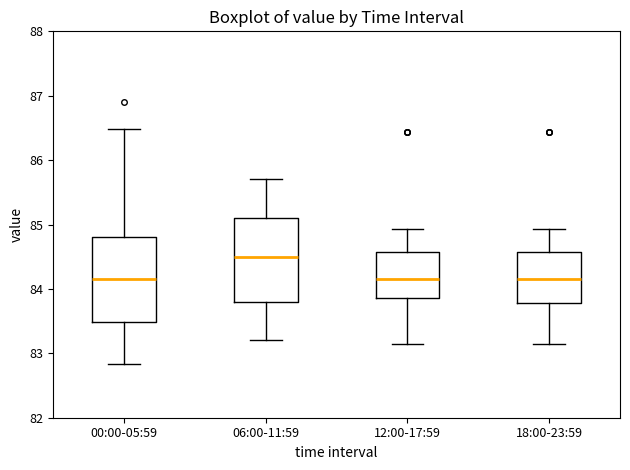

Where is the upper edge of the box for 00:00-05:59 on the y-axis? The values are not printed on the chart, so give them approximately, as read against the axis.

84.8